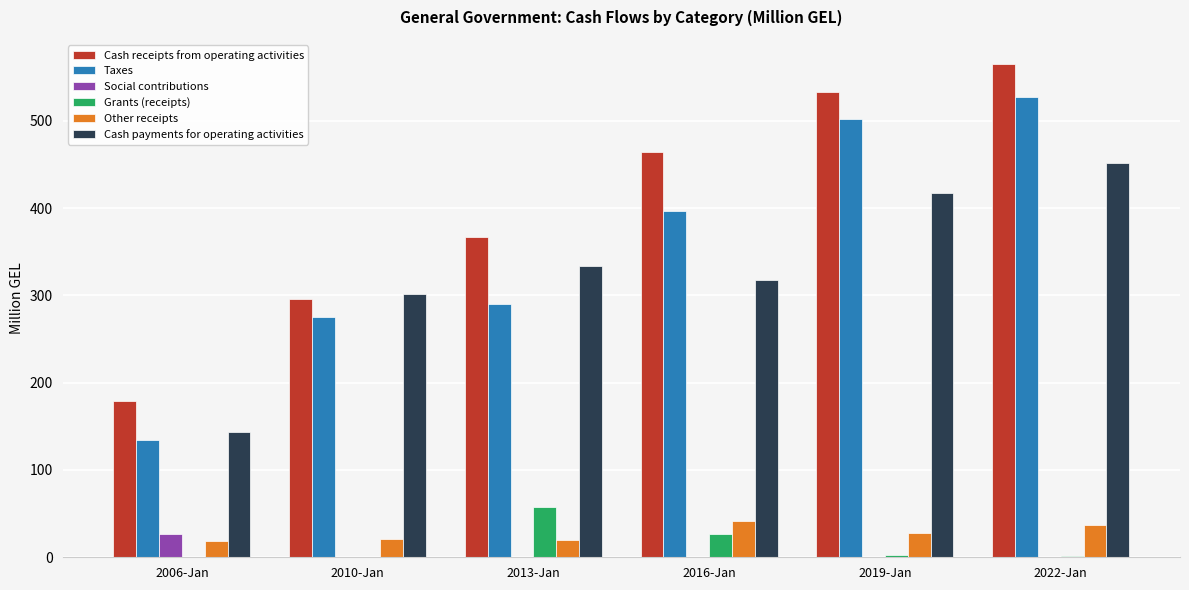

What is the sum of all Taxes values?

2124.4